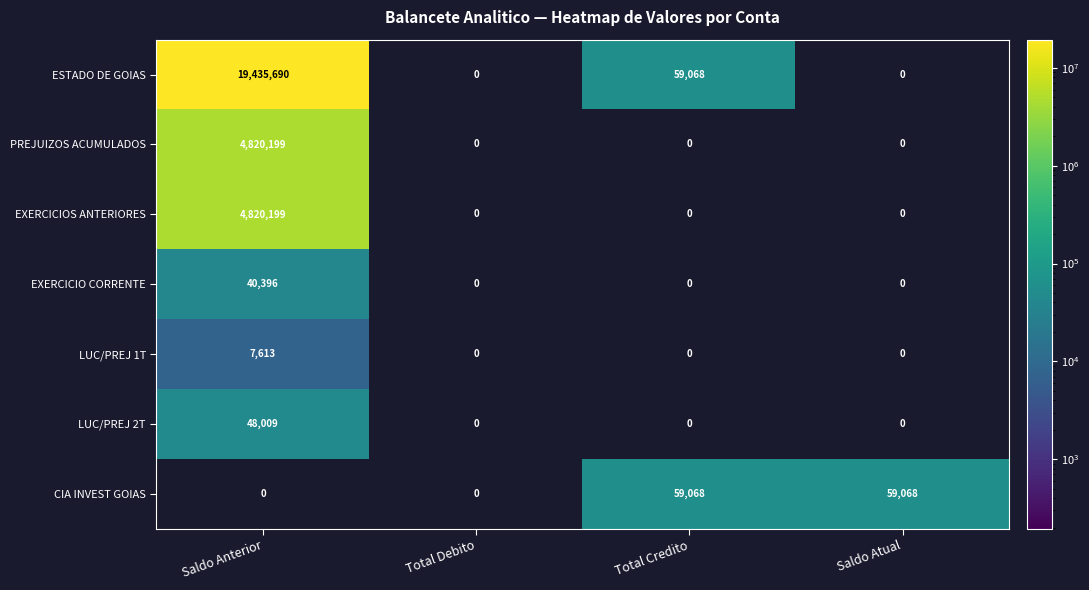

What is the maximum value for ESTADO DE GOIAS?

19435690